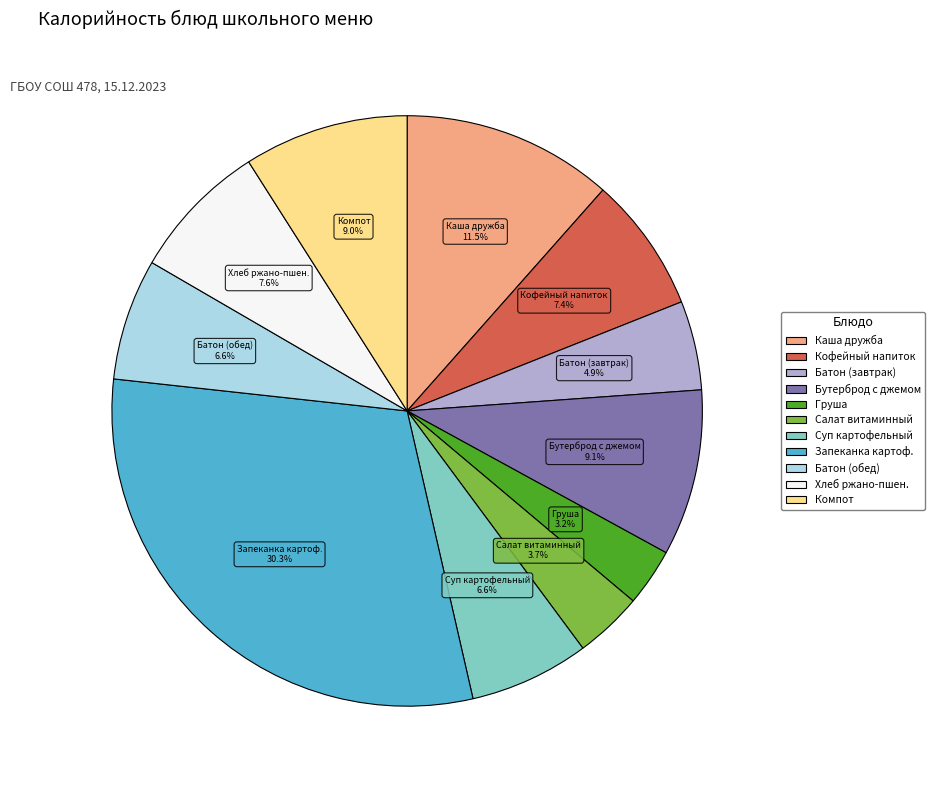

Is there a majority slice in this chart?

No